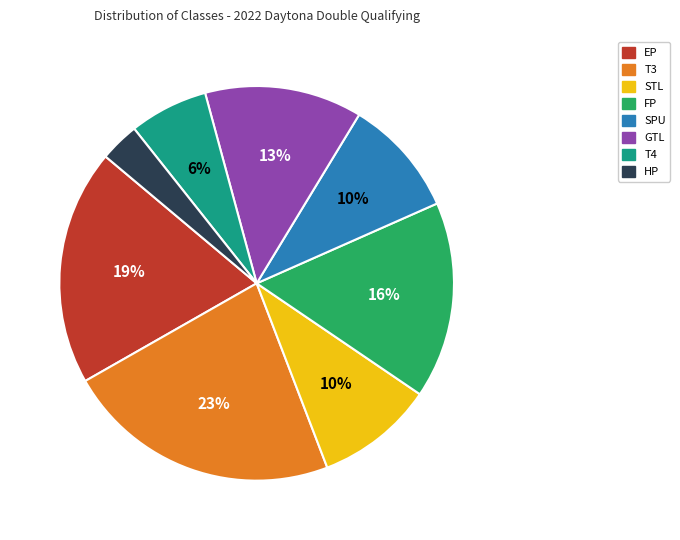

To the nearest percent, what is the combined percentage of SPU and HP?

13%